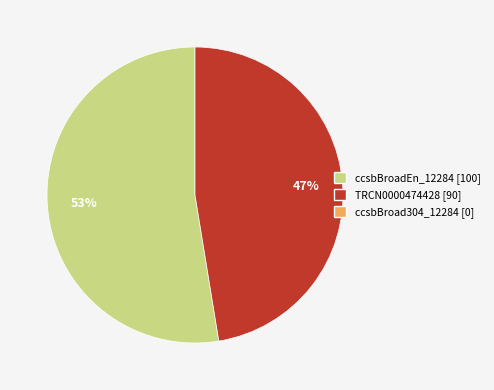

Does any single category account for the majority?

Yes